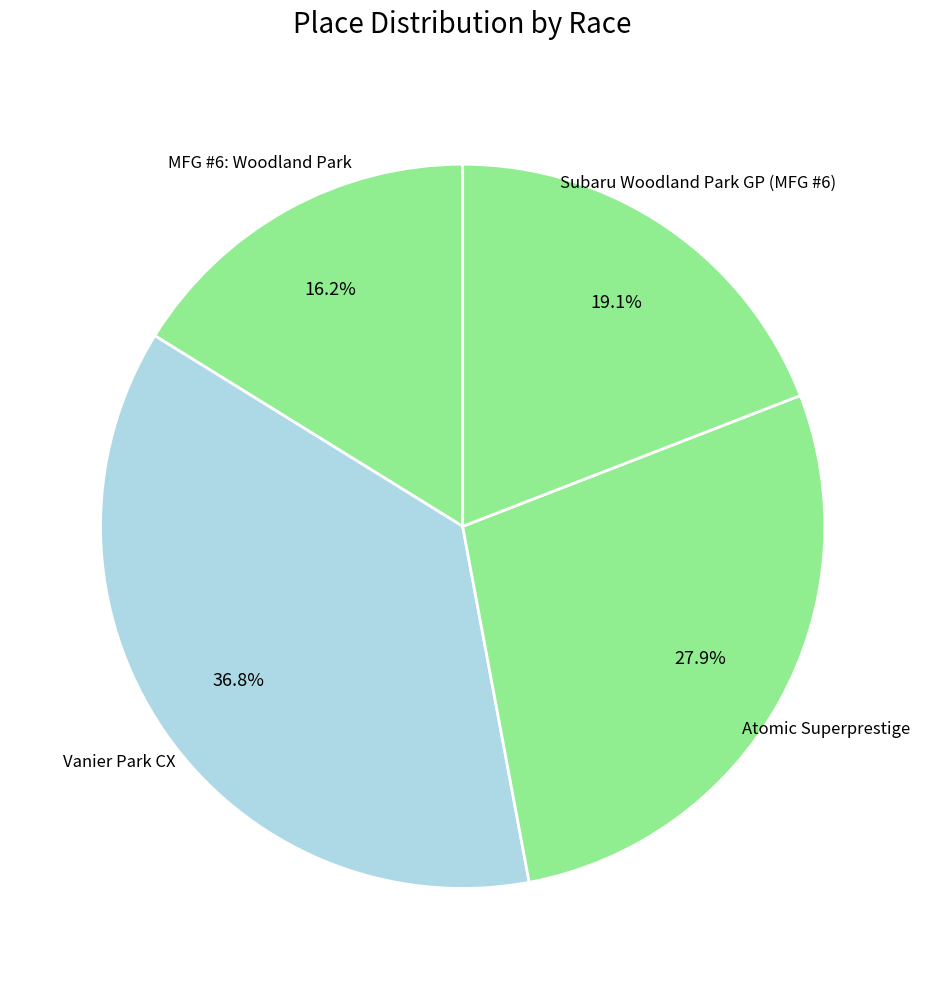

Rank the categories by value from lowest to highest.

MFG #6: Woodland Park, Subaru Woodland Park GP (MFG #6), Atomic Superprestige, Vanier Park CX